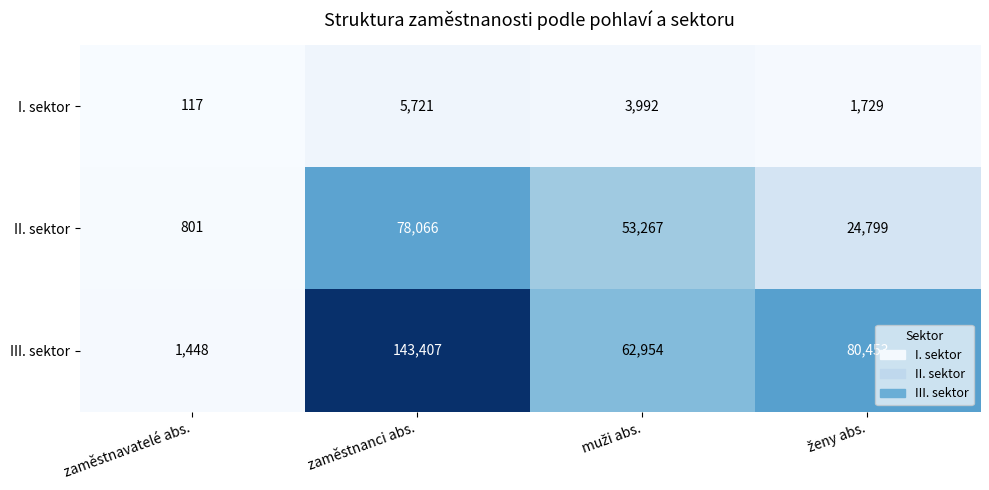

At how many categories does at least one series exceed 123057?

1